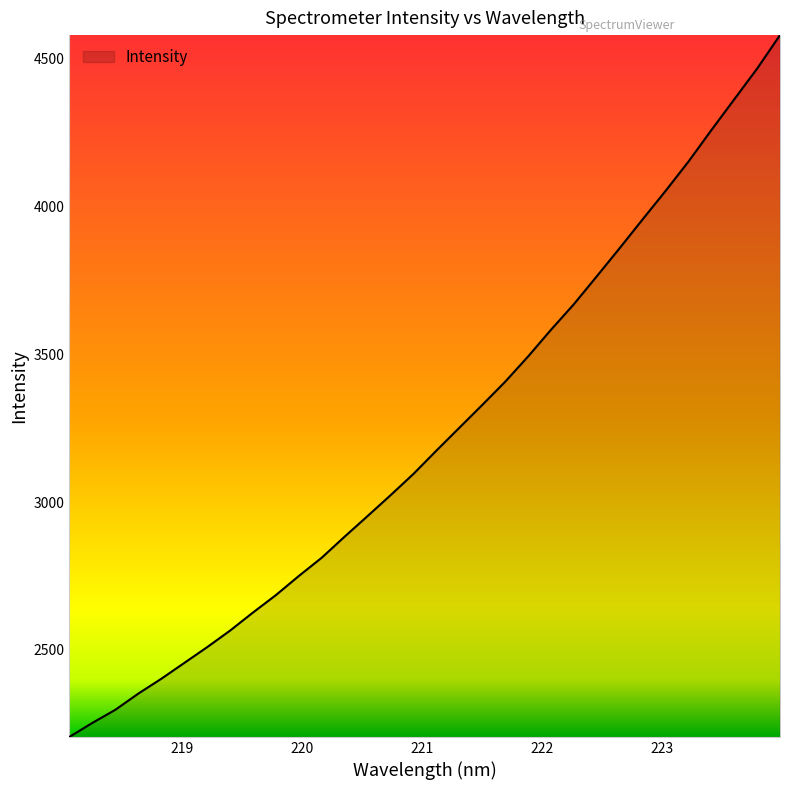

True or false: the data has more than 2 interior local peaks.

False